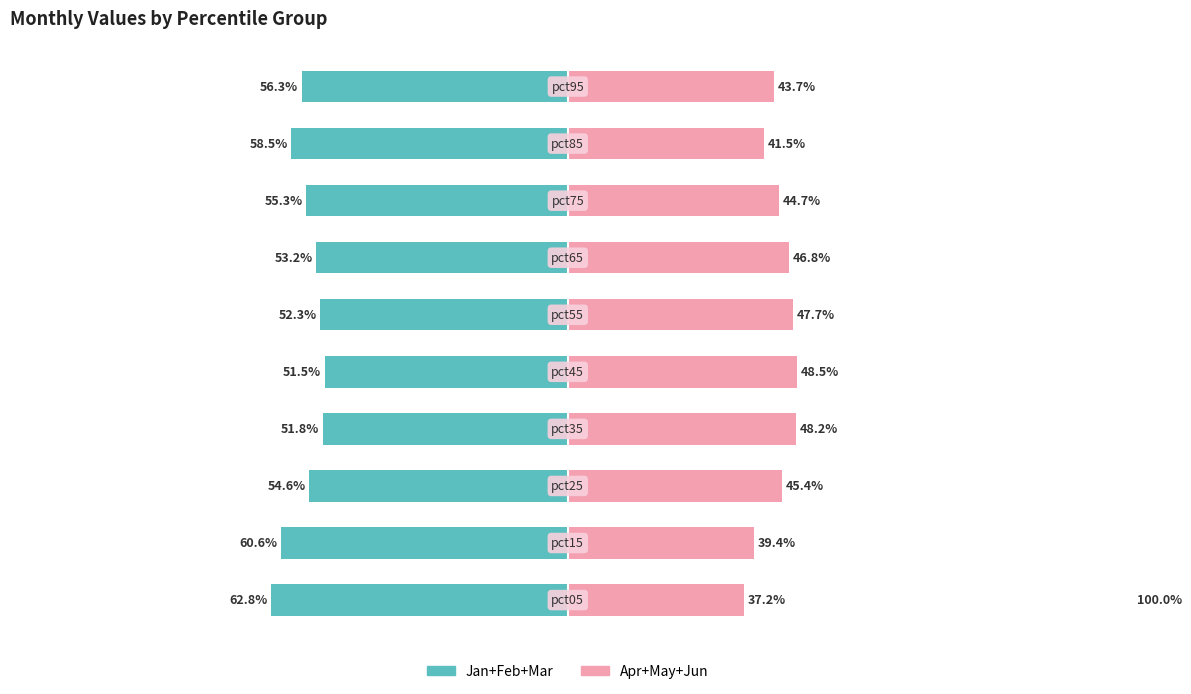

What are all the series names shown in the legend?

Jan+Feb+Mar, Apr+May+Jun